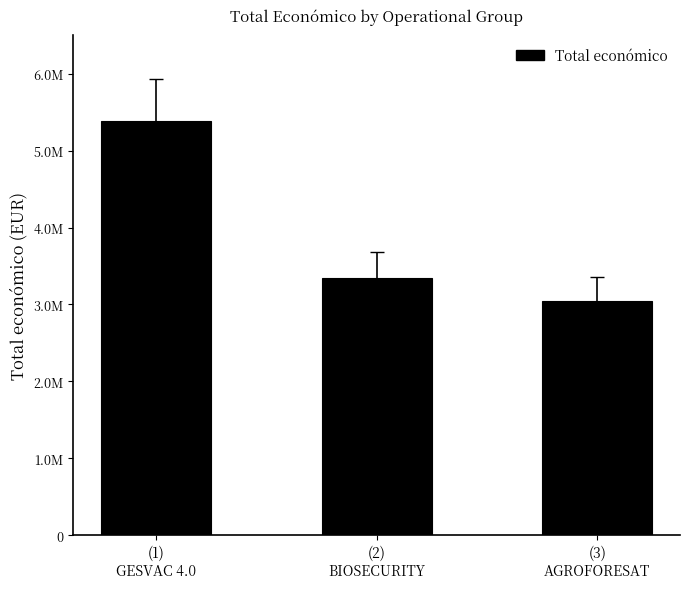

Does the chart contain any negative values?

No